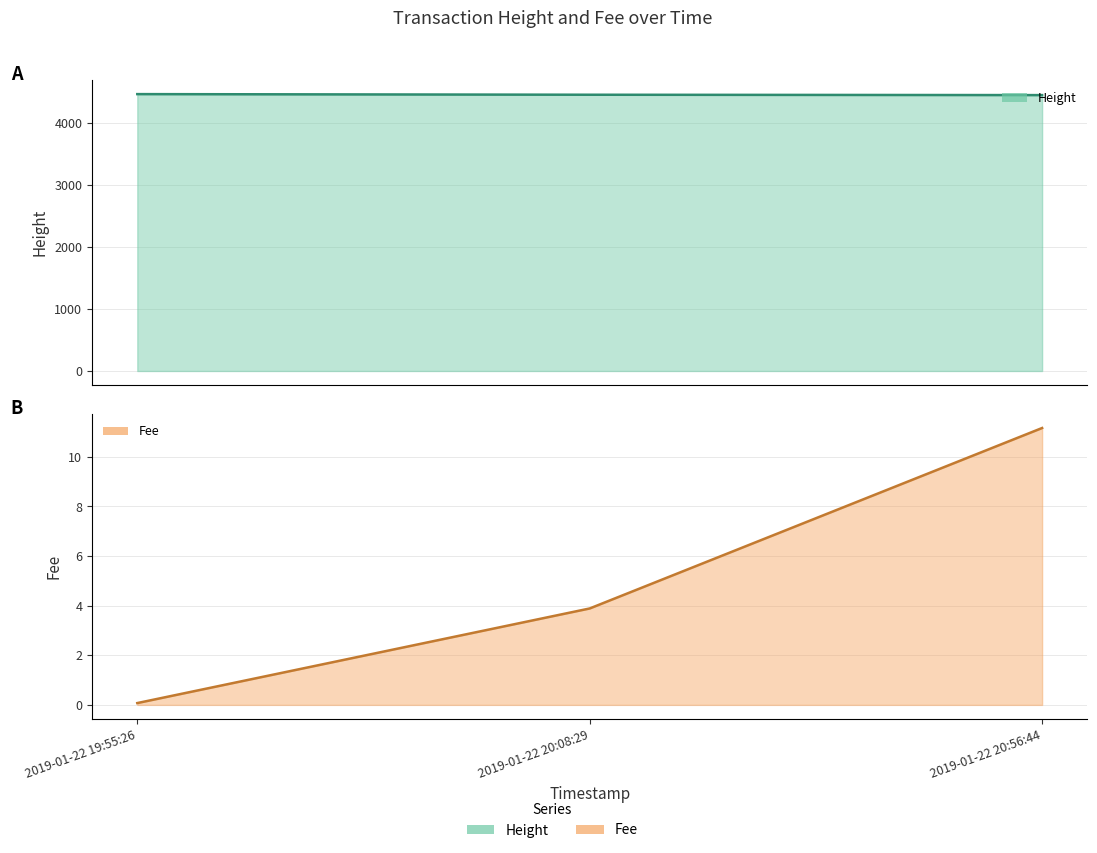

Reading left to right, list all the values displayed in this chart.

Height: 2019-01-22 19:55:26=4465.0	2019-01-22 20:08:29=4455.0	2019-01-22 20:56:44=4449.0
Fee: 2019-01-22 19:55:26=0.1	2019-01-22 20:08:29=3.9	2019-01-22 20:56:44=11.2